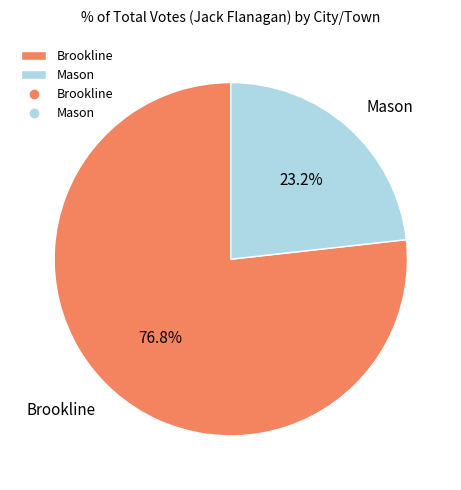

Is it true that Brookline is 71% of the pie?

False